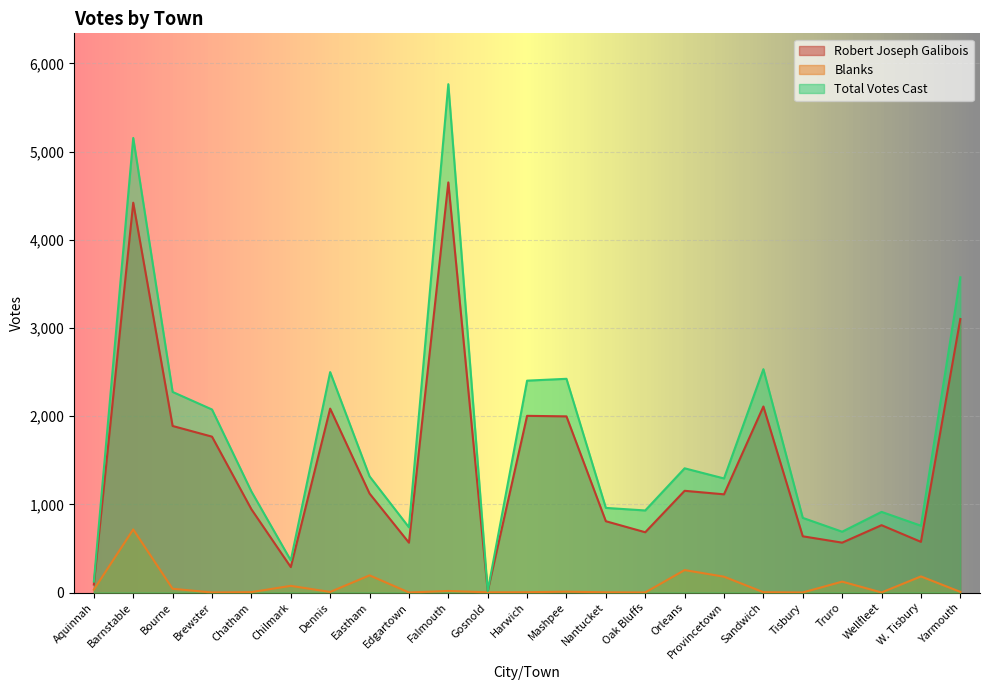

Which series changed the most between Chatham and Yarmouth?

Total Votes Cast